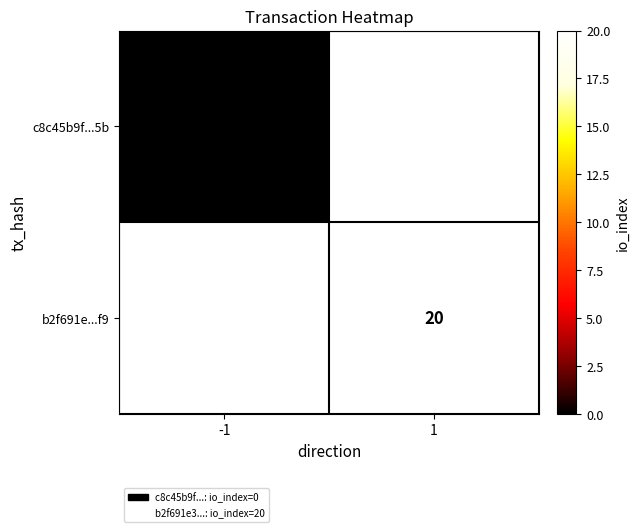

The value of b2f691e...f9 at 1 is 6. True or false?

False